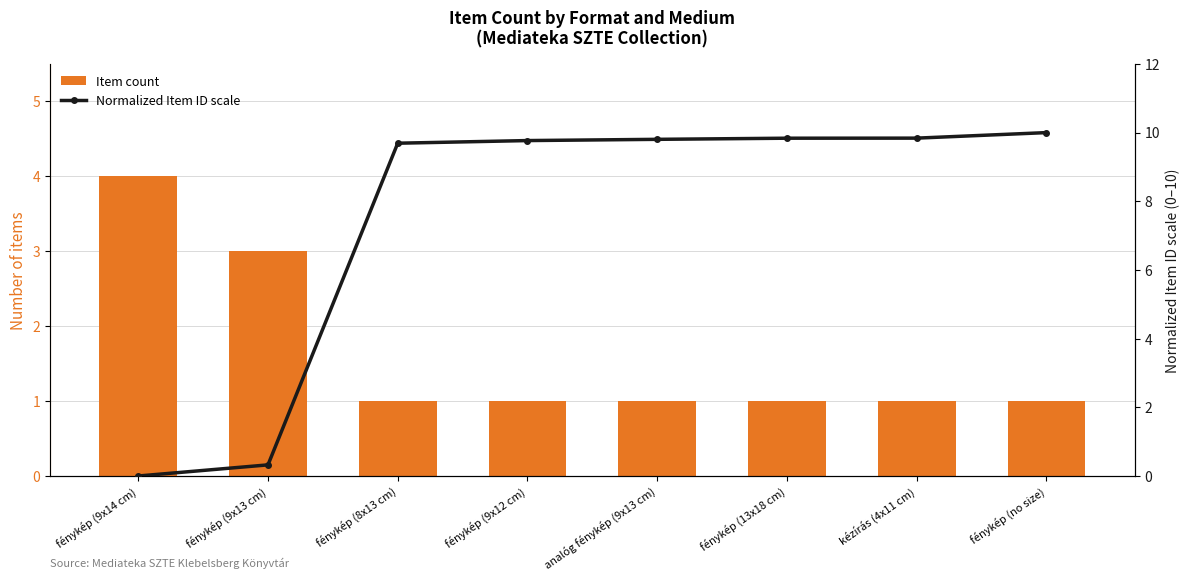

List the series in order of their peak value, lowest first.

Item count, Normalized Item ID scale